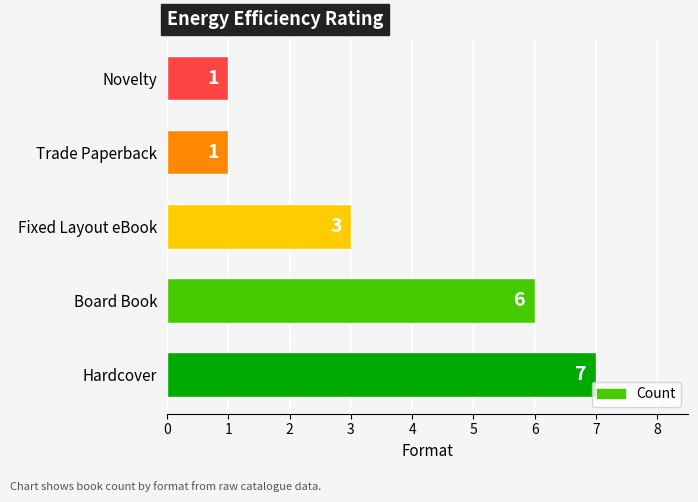

Count the values in the range 1 to 6.

4